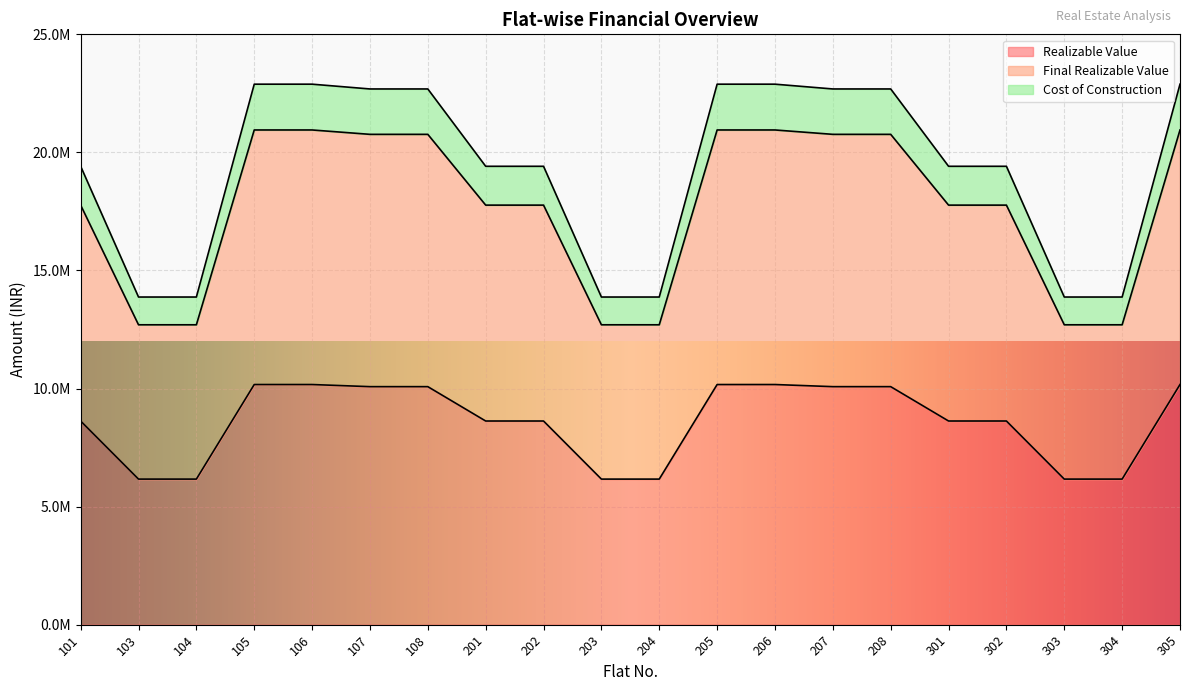

What is the greatest value displayed?

22889280